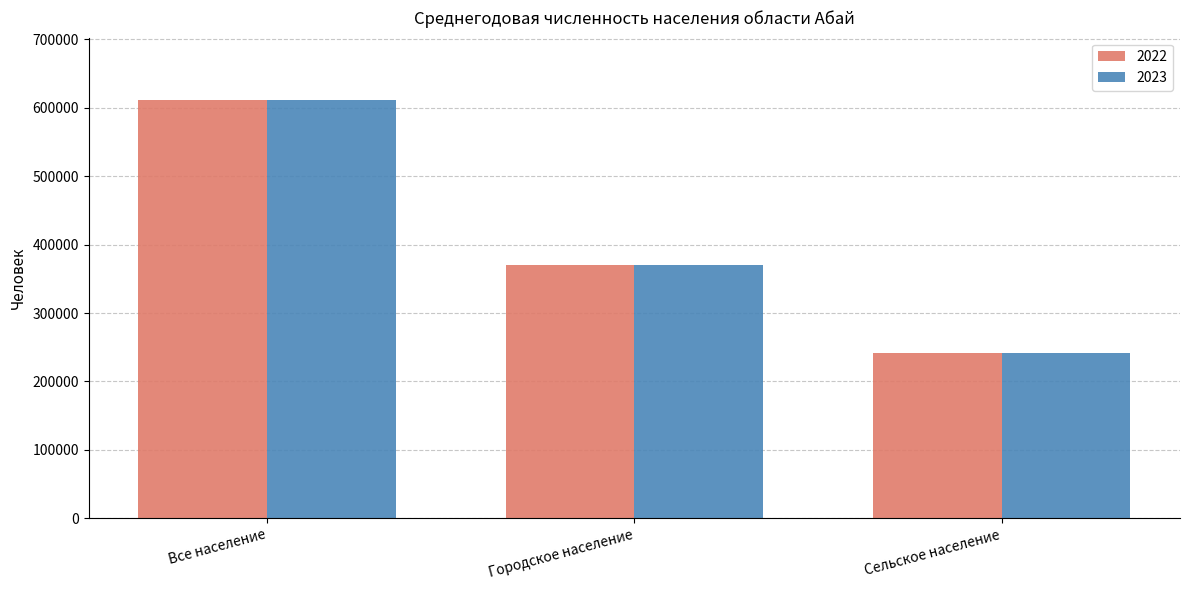

List the labels in order of 2022 value, smallest first.

Сельское население, Городское население, Все население